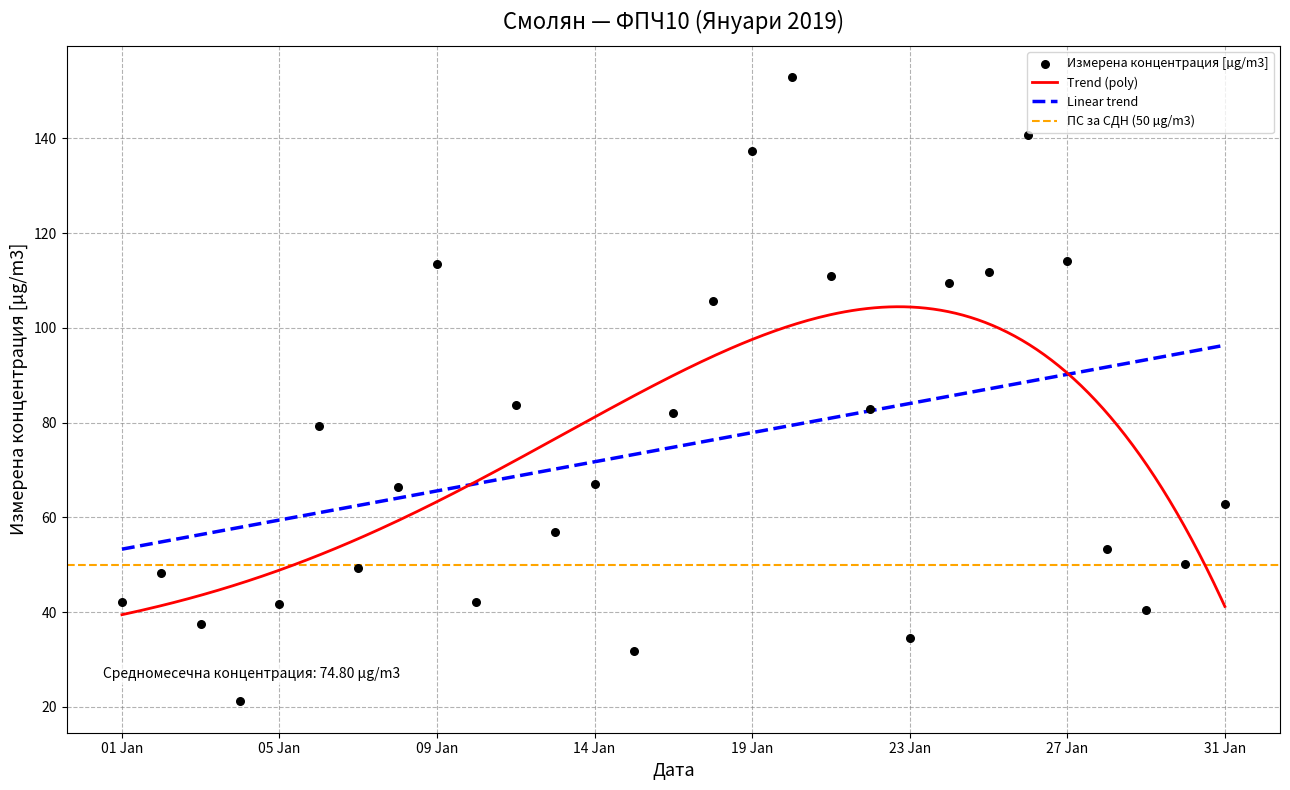

Which has a higher value, 2019-01-22 or 2019-01-23?

2019-01-22